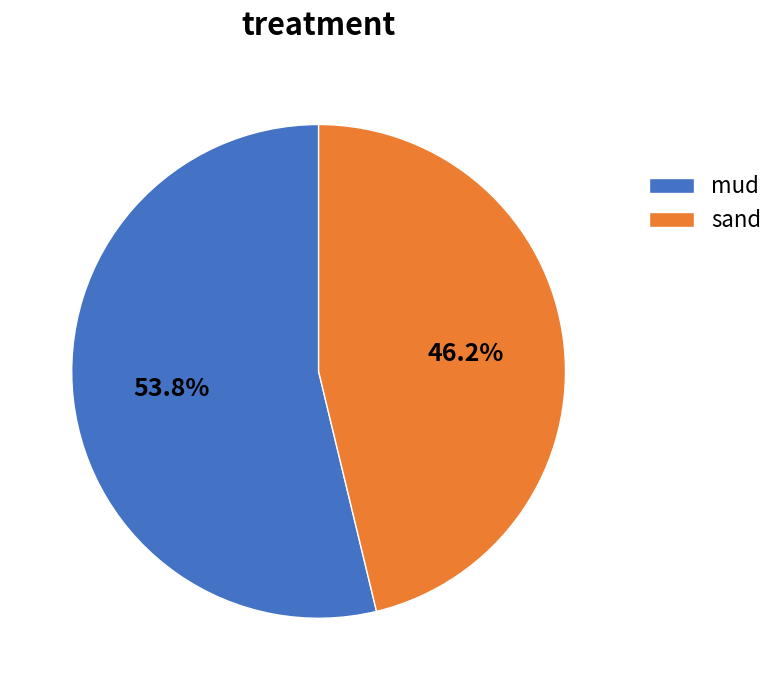

Which has a higher value, mud or sand?

mud